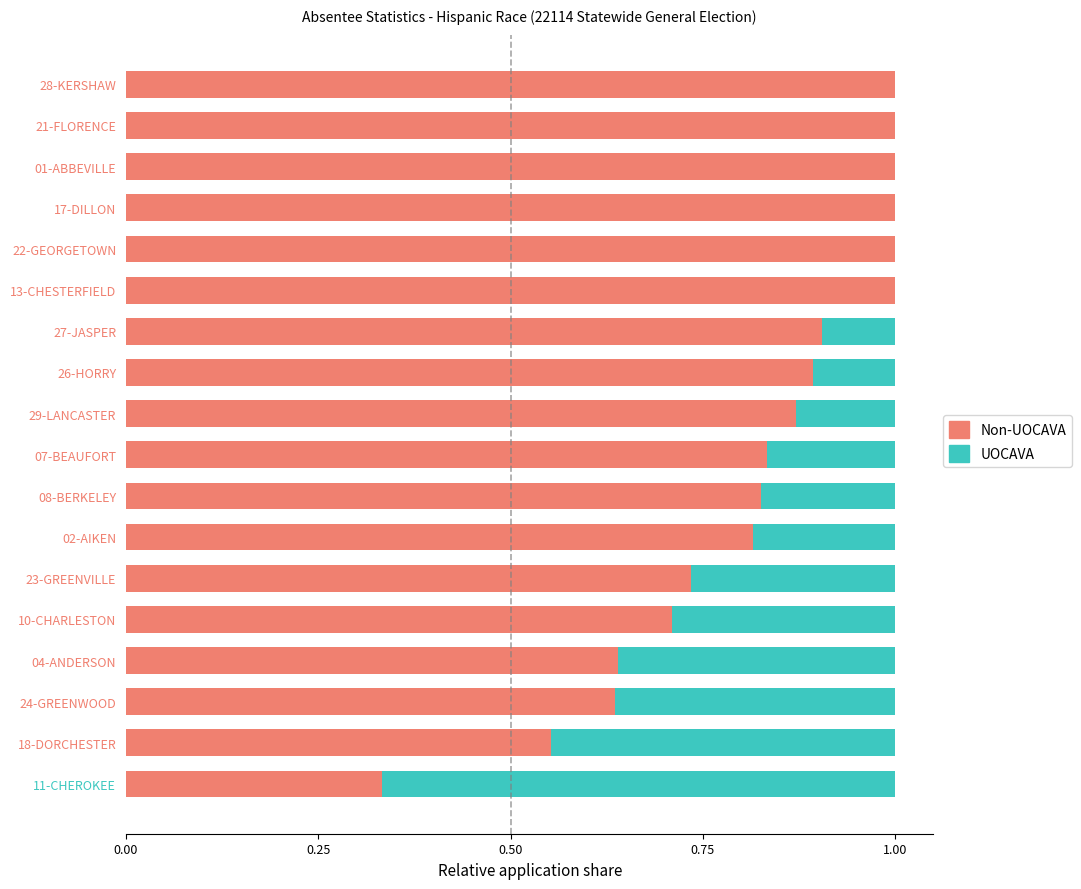

What is the total value across all series at 28-KERSHAW?

1.0